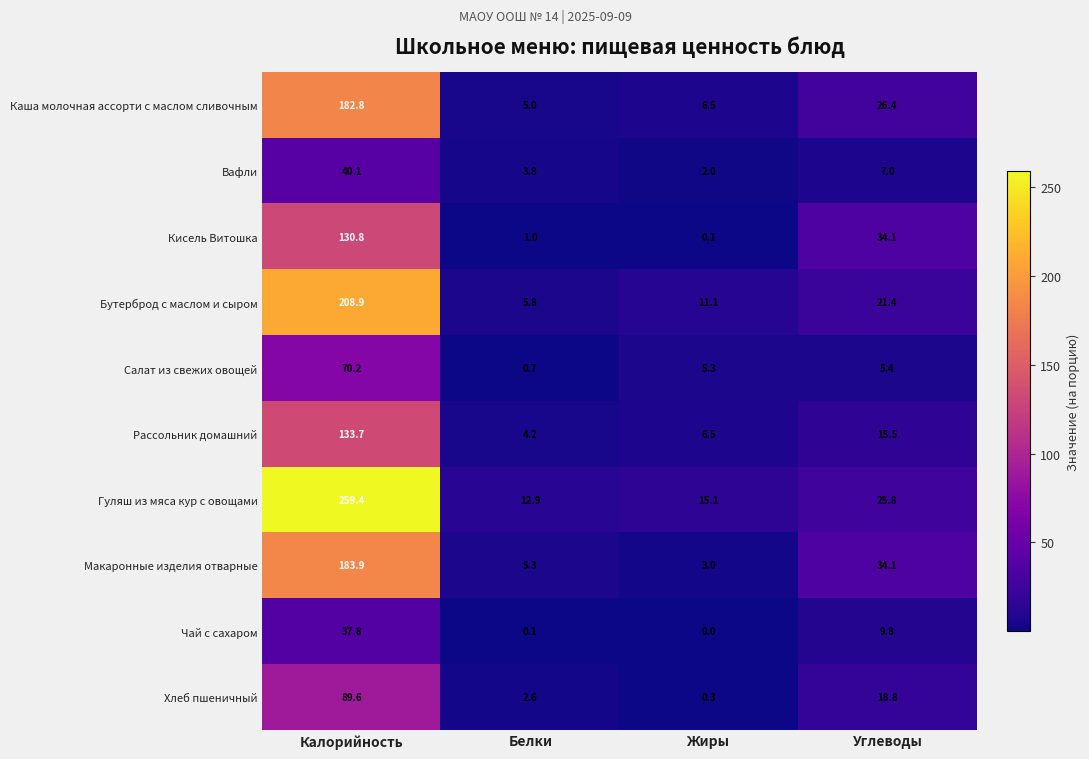

Which category has the lowest value in the Салат из свежих овощей series?

Белки